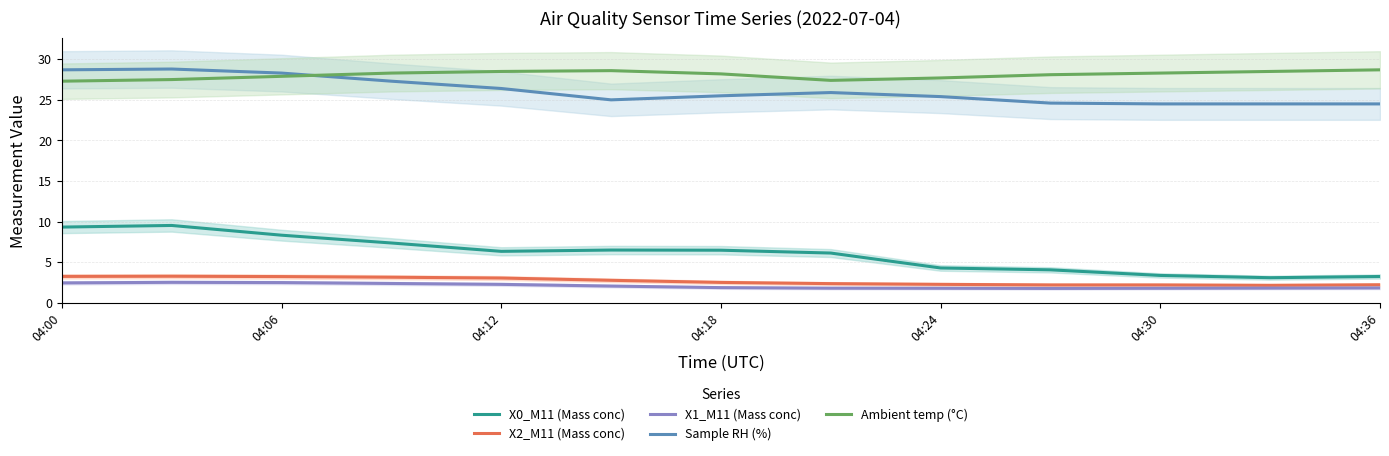

What is the highest value of the X1_M11 (Mass conc) series?

2.5